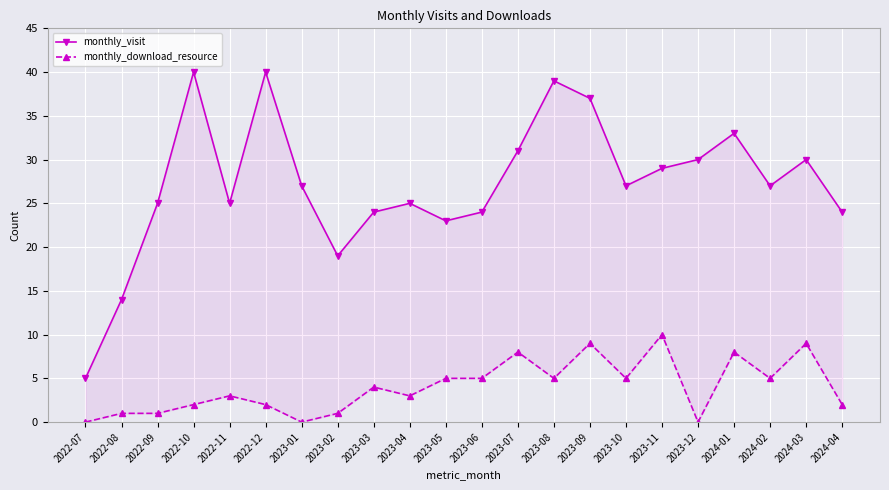

True or false: monthly_download_resource and monthly_visit cross at least once.

False